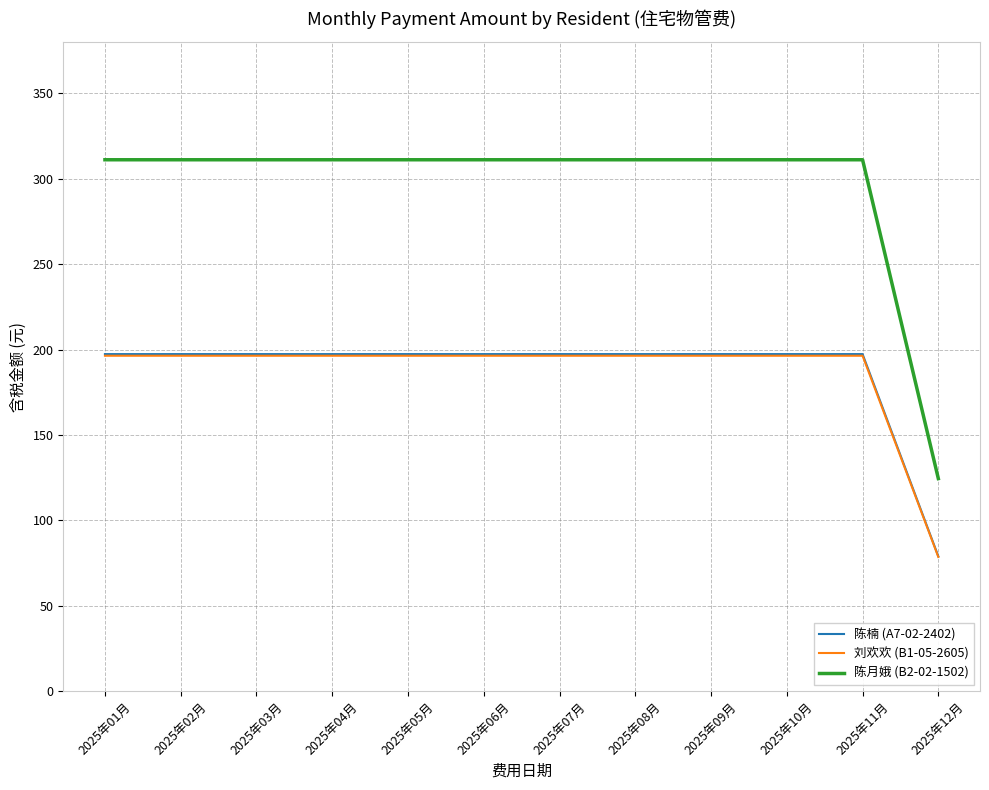

Which series has the largest range (max minus min)?

陈月娥 (B2-02-1502)